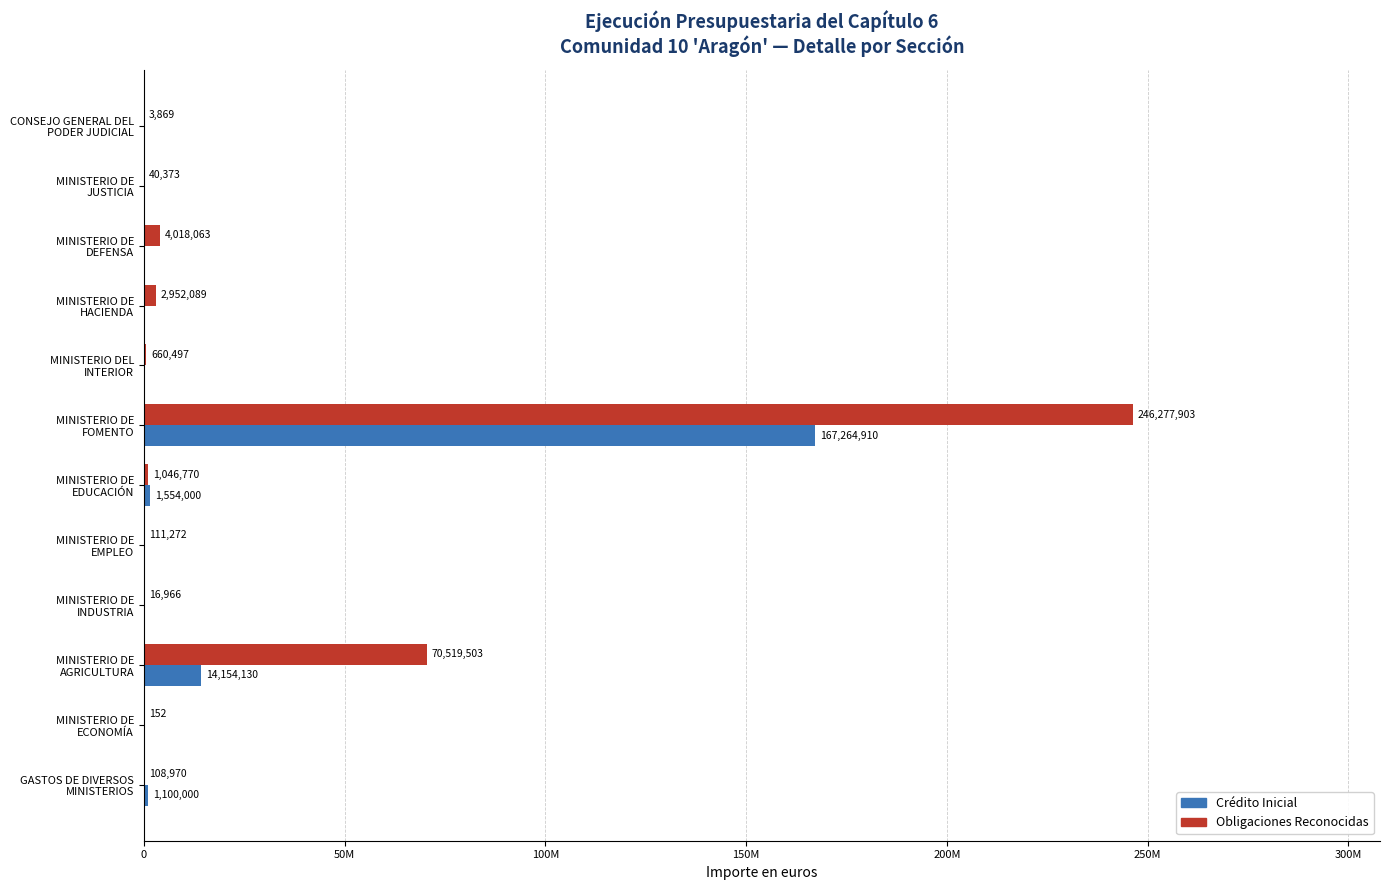

Which series has the widest spread of values?

Obligaciones Reconocidas